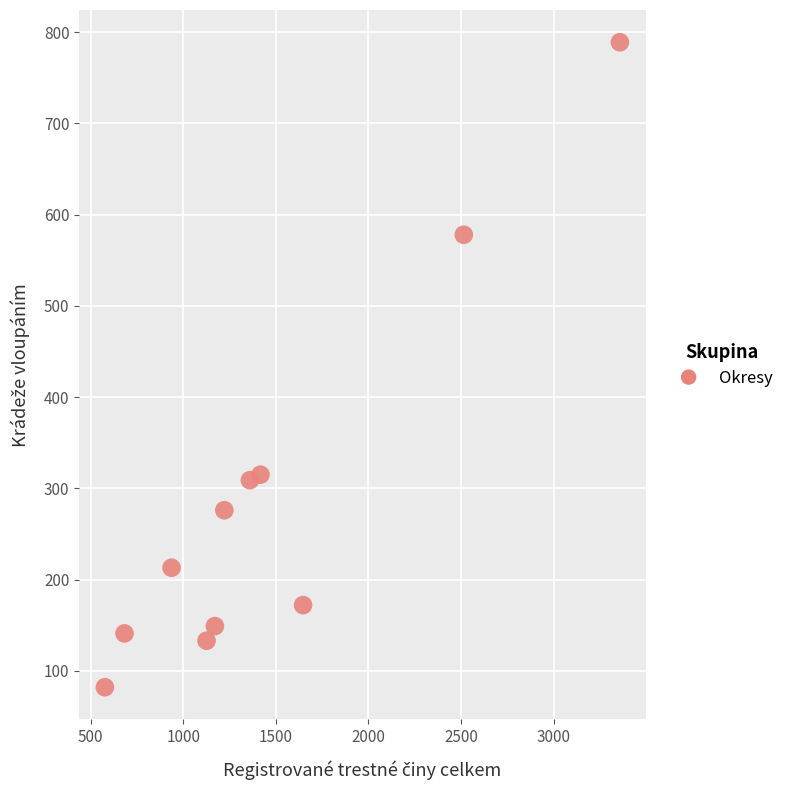

What is the average X value?

1456